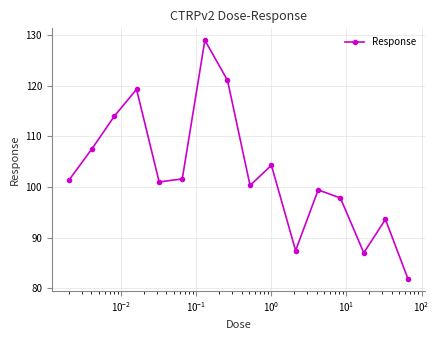

True or false: there are more than 1 points higher than both neighbors.

True